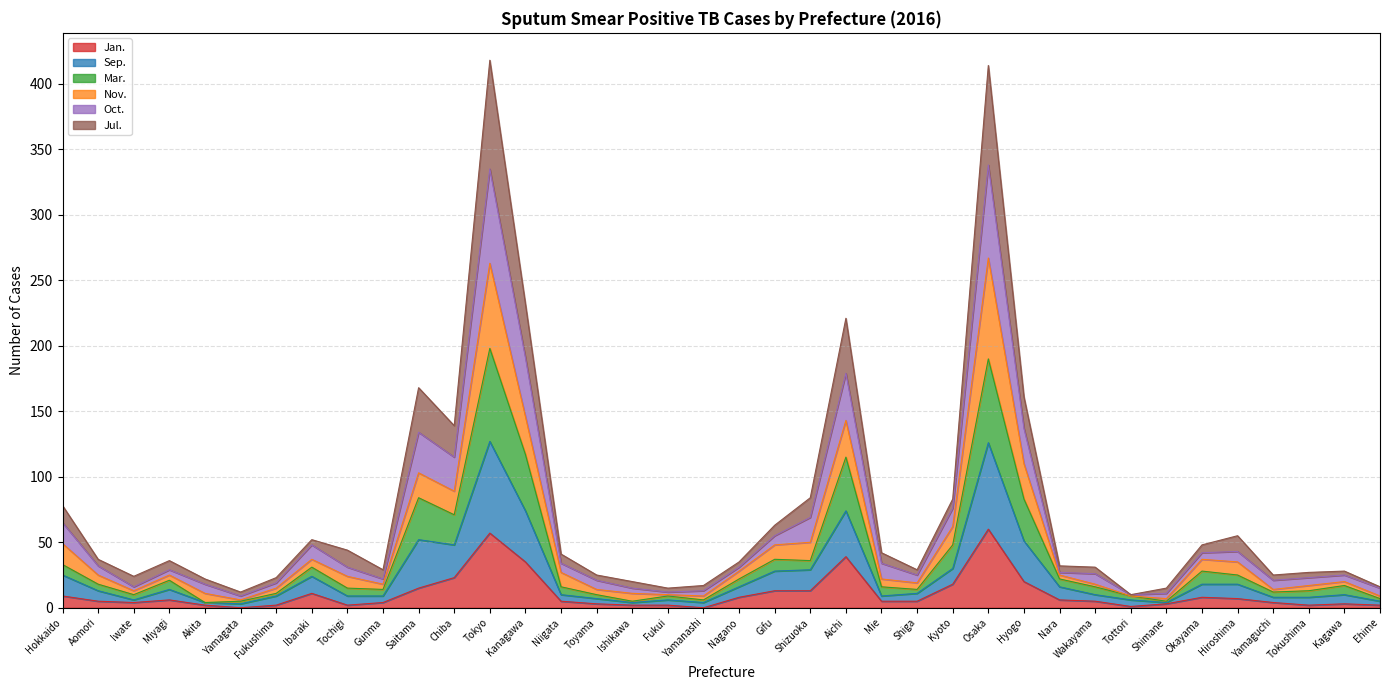

What is the total value across all series at Yamaguchi?

25